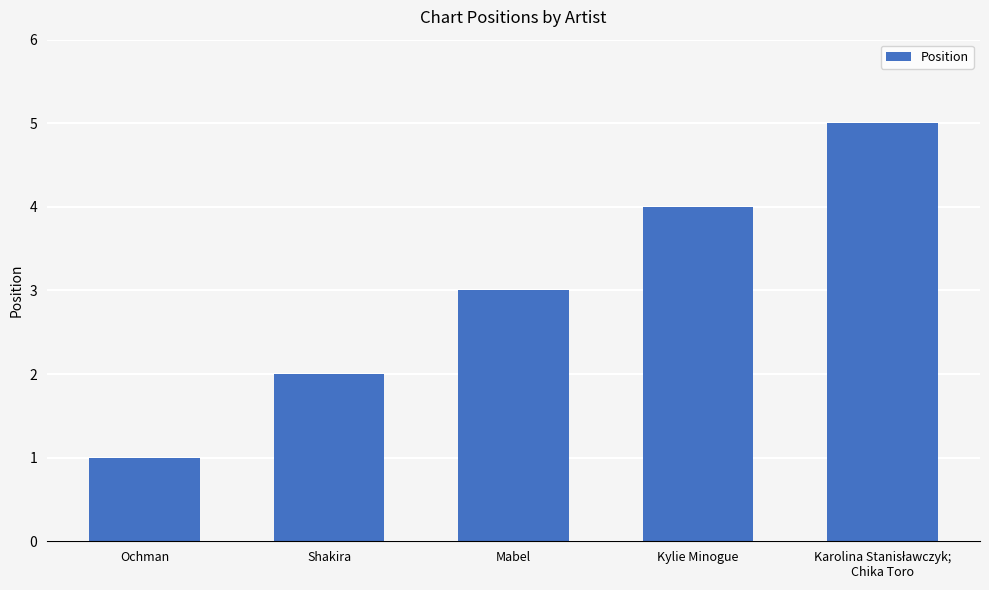

Does the chart contain any negative values?

No